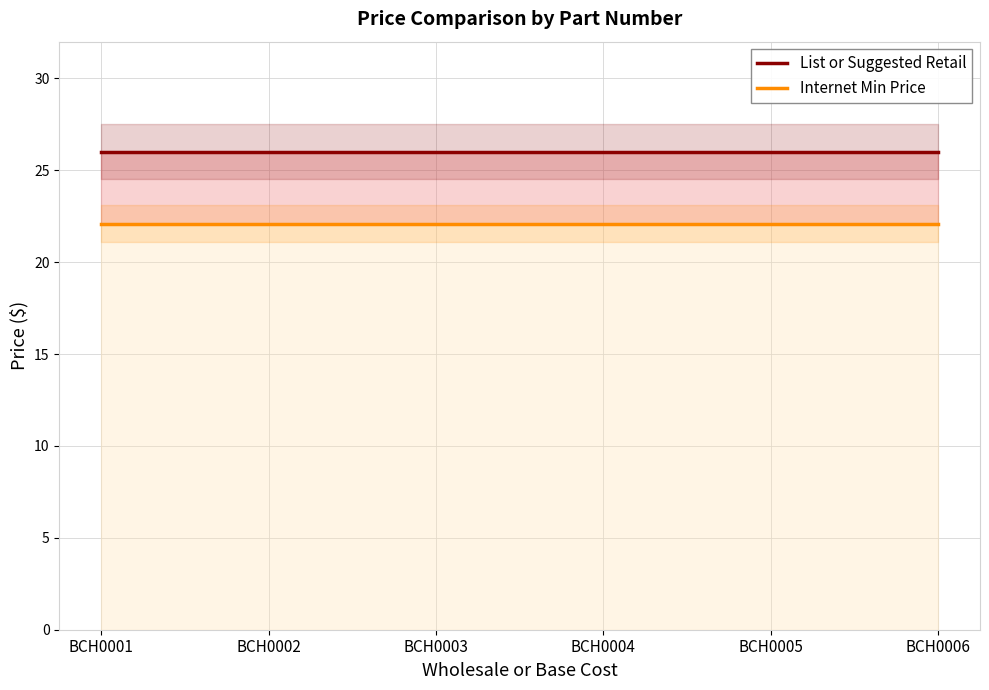

Reading left to right, list all the values displayed in this chart.

List or Suggested Retail: BCH0001=26.0	BCH0002=26.0	BCH0003=26.0	BCH0004=26.0	BCH0005=26.0	BCH0006=26.0
Internet Min Price: BCH0001=22.1	BCH0002=22.1	BCH0003=22.1	BCH0004=22.1	BCH0005=22.1	BCH0006=22.1